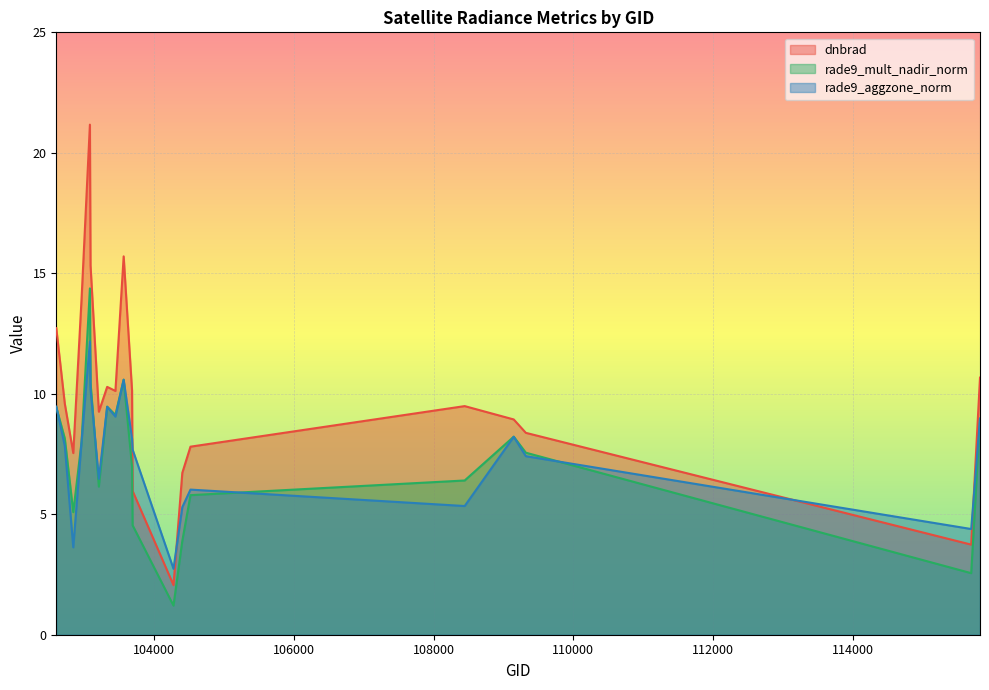

Reading right to left, what are all the values shown in this chart?

dnbrad: 115818=10.7	115692=3.7	109320=8.4	109147=8.9	108445=9.5	104522=7.8	104405=6.7	104279=2.1	103694=6.0	103686=10.1	103566=15.7	103448=10.1	103330=10.3	103211=9.3	103092=15.3	103083=21.2	102964=14.0	102845=7.5	102724=9.6	102602=12.7
rade9_mult_nadir_norm: 115818=9.0	115692=2.6	109320=7.6	109147=8.2	108445=6.4	104522=5.8	104405=3.9	104279=1.2	103694=4.5	103686=7.0	103566=10.6	103448=9.1	103330=9.5	103211=6.1	103092=10.5	103083=14.4	102964=8.0	102845=5.1	102724=8.1	102602=9.4
rade9_aggzone_norm: 115818=9.0	115692=4.4	109320=7.4	109147=8.2	108445=5.3	104522=6.0	104405=5.3	104279=2.7	103694=7.7	103686=8.1	103566=10.6	103448=9.1	103330=9.5	103211=6.5	103092=10.2	103083=12.2	102964=8.0	102845=3.6	102724=7.8	102602=9.5